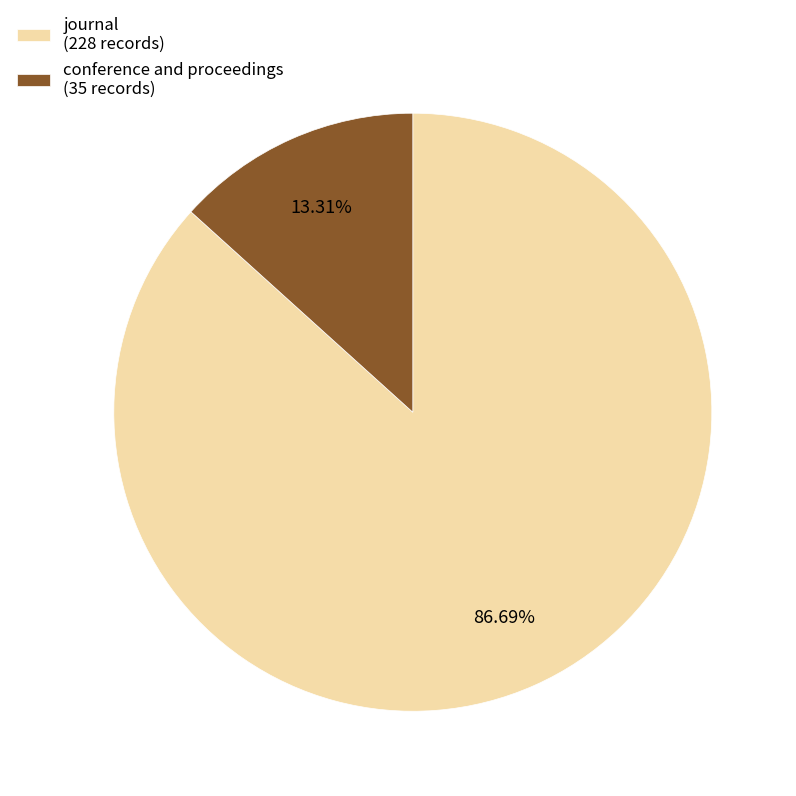

What percentage is the conference and proceedings slice, to the nearest percent?

13%